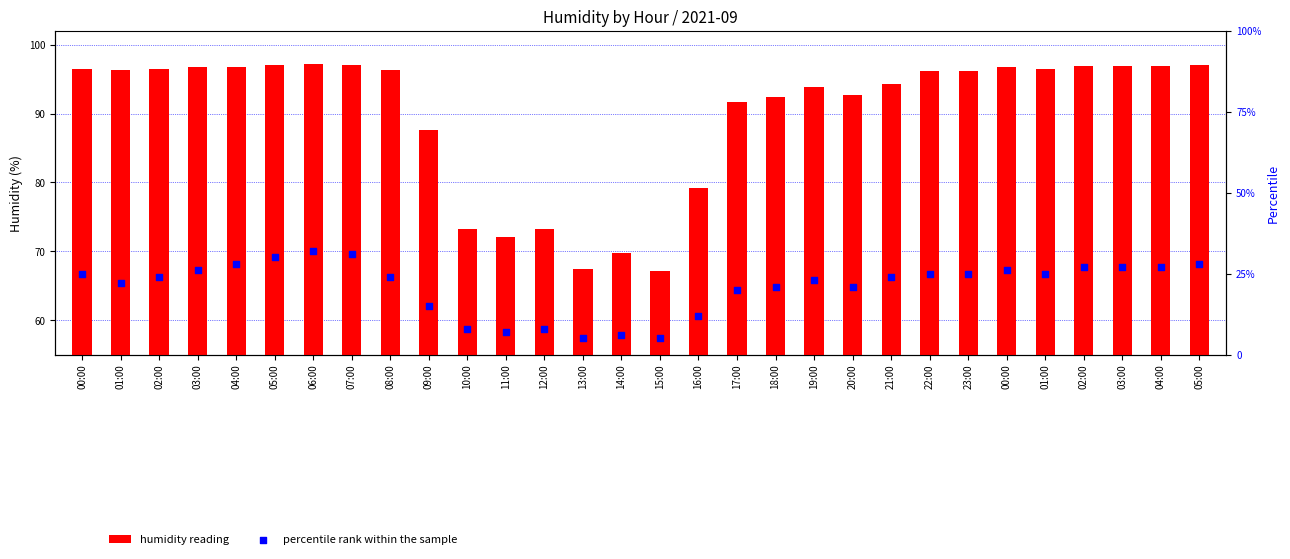

Which series has the widest spread of Y values?

humidity reading